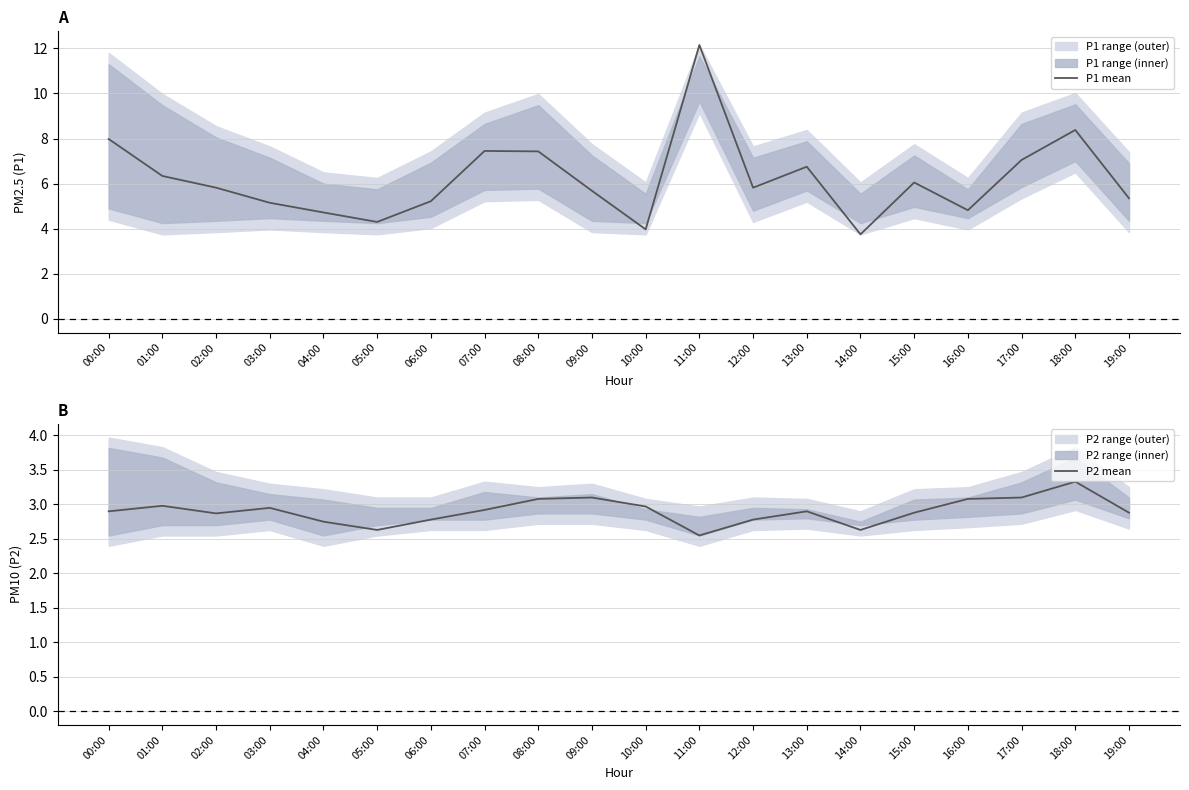

Which category has the highest value across all series?

11:00